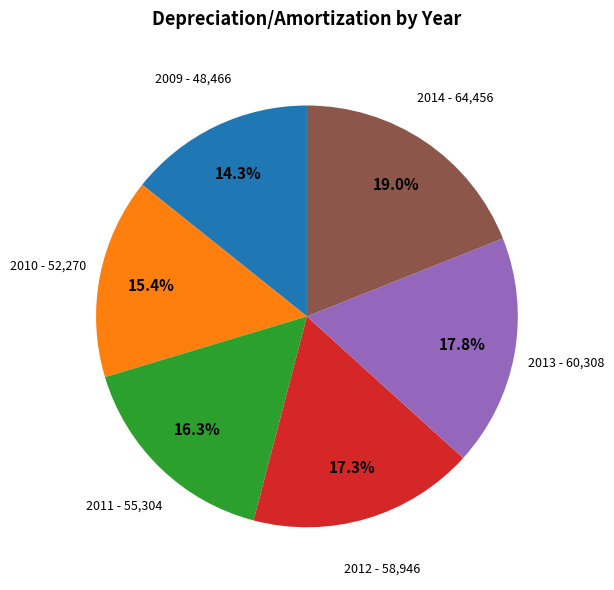

How many slices are in this pie chart?

6